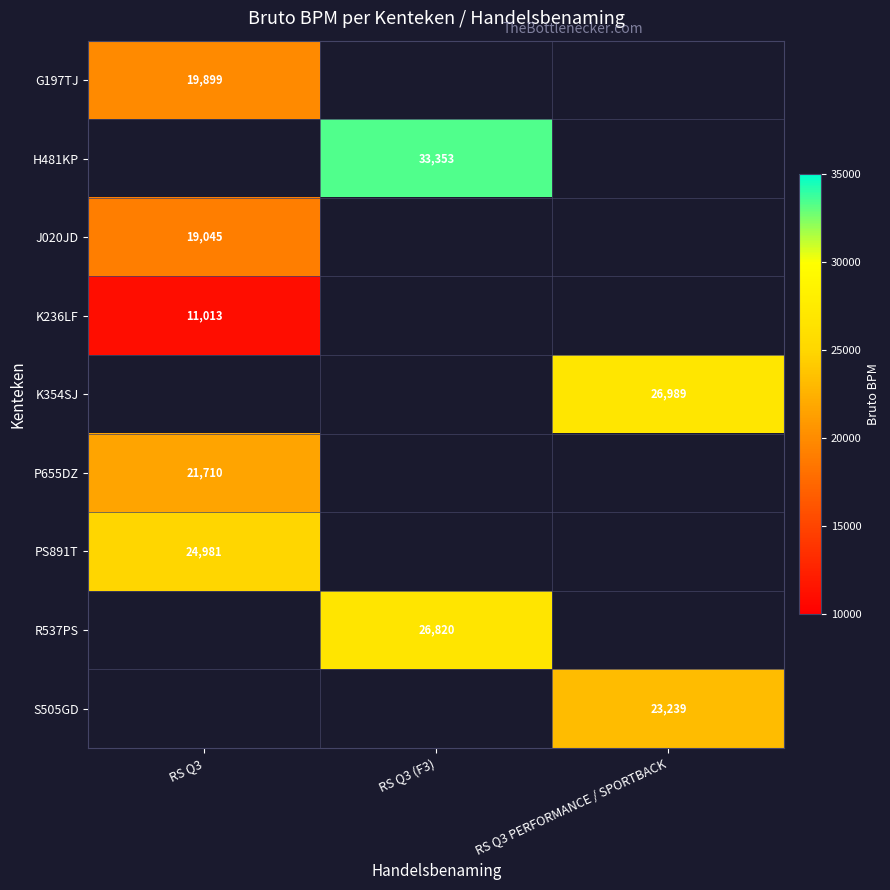

Is it true that G197TJ equals 10491 at RS Q3?

False